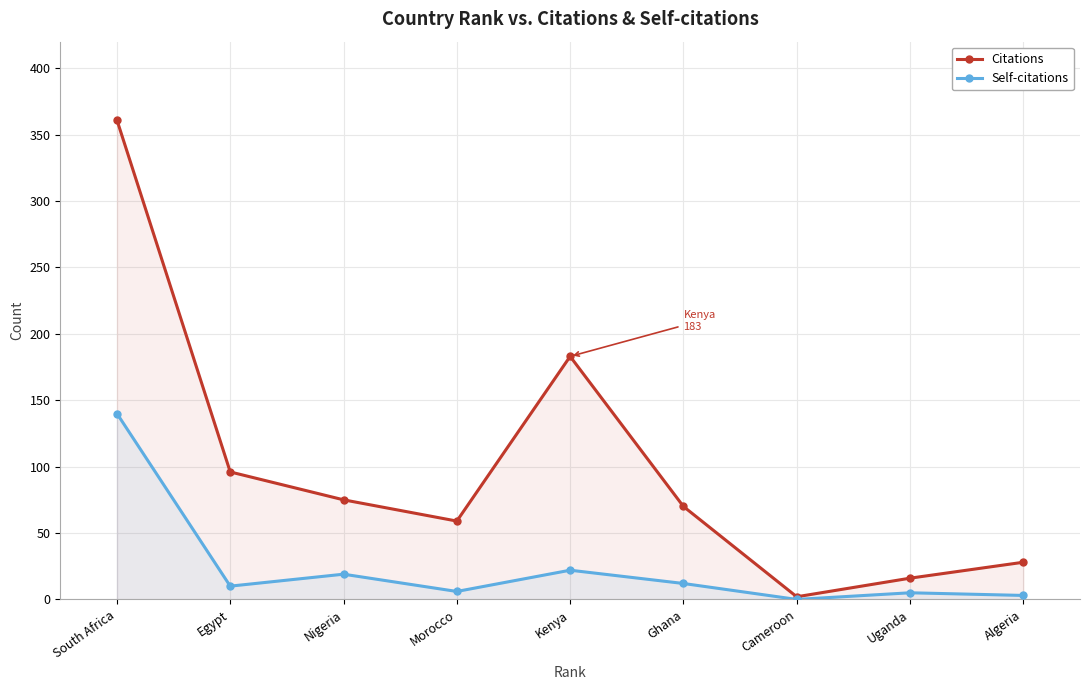

The Self-citations series shows 88 at Cameroon. True or false?

False